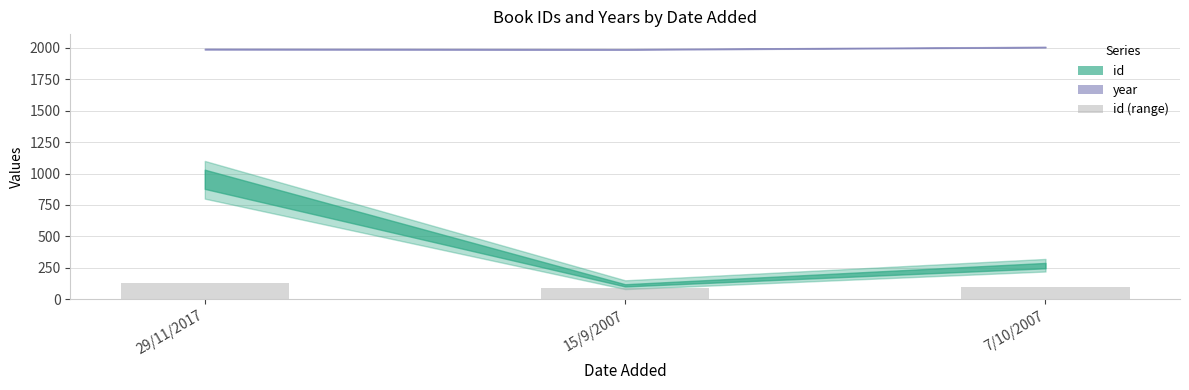

What is the label of the 2nd bar from the left?

15/9/2007